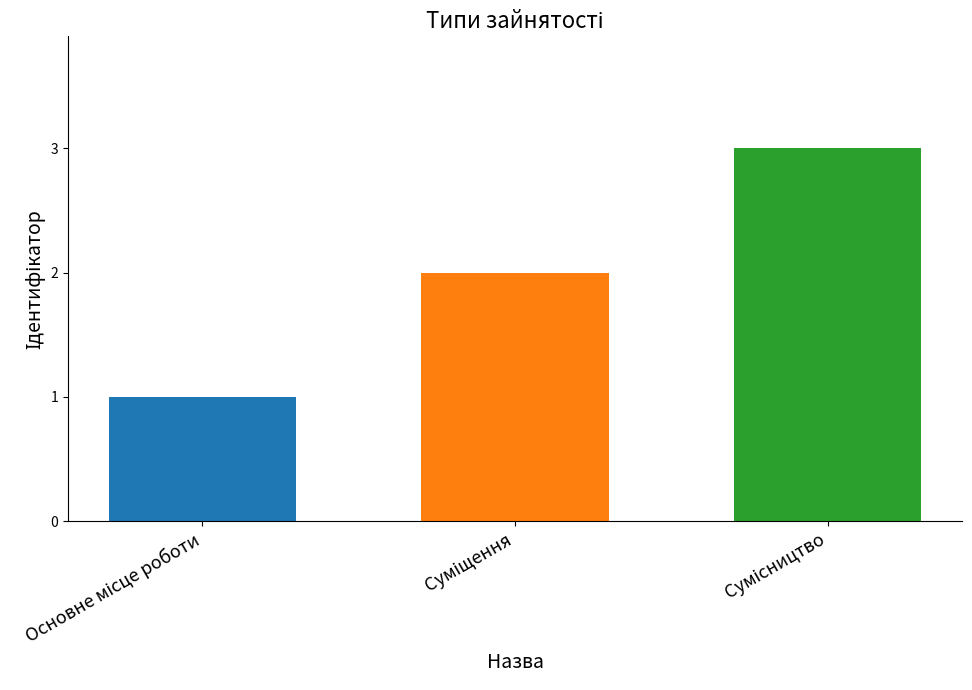

What is the greatest value displayed?

3